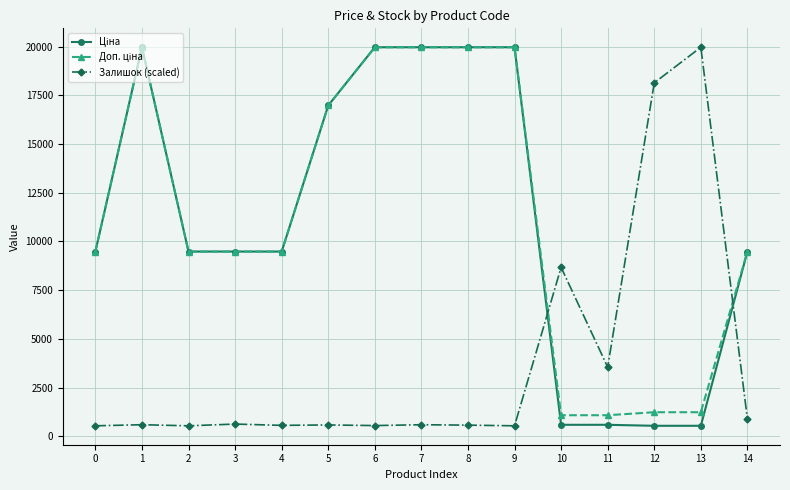

What is the smallest value displayed?

539.0